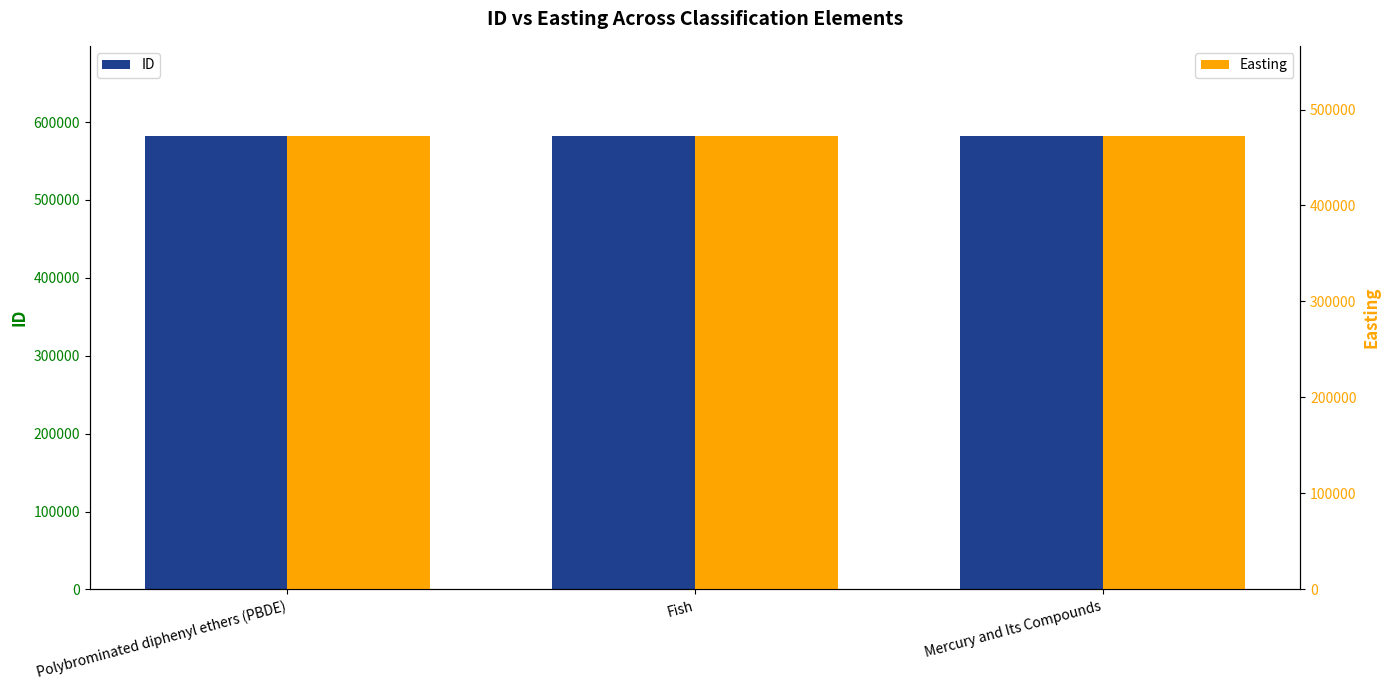

Between Polybrominated diphenyl ethers (PBDE) and Fish, which series saw the biggest shift?

ID